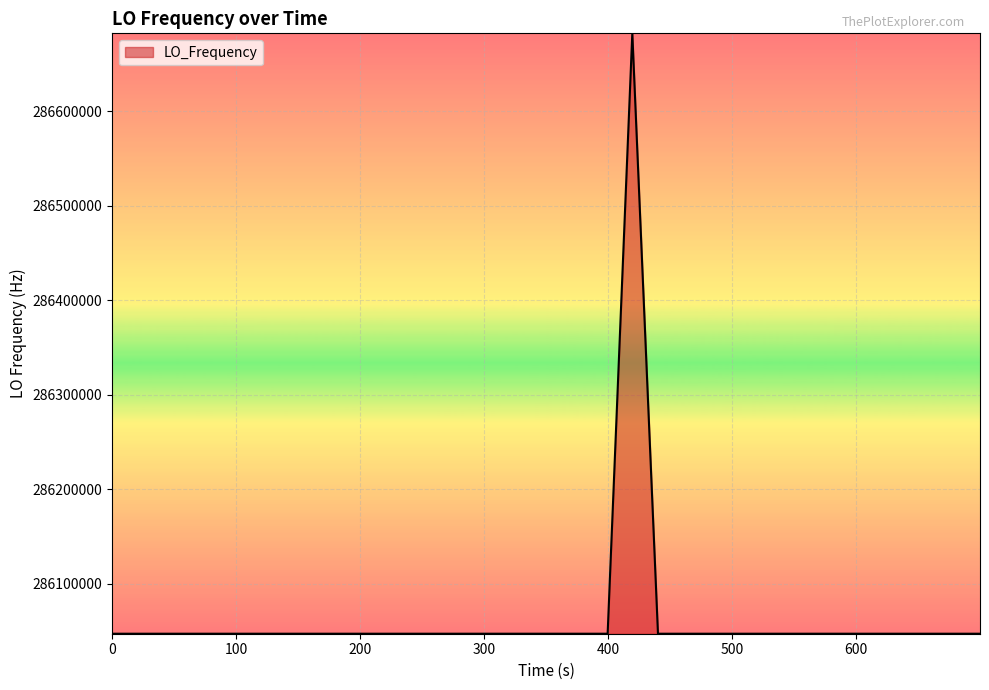

What is the greatest value displayed?

286682706.0